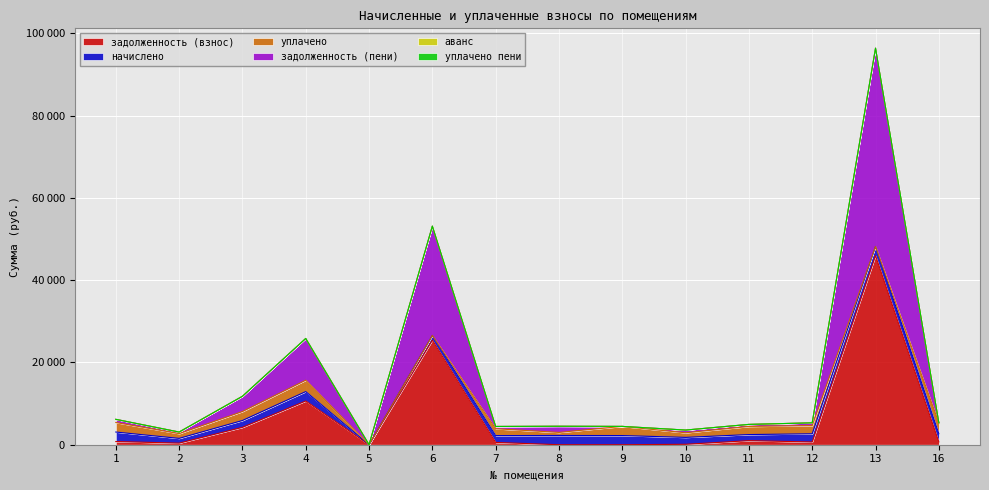

What is the sum of the задолженность (взнос) values at 12 and 1?

1435.8